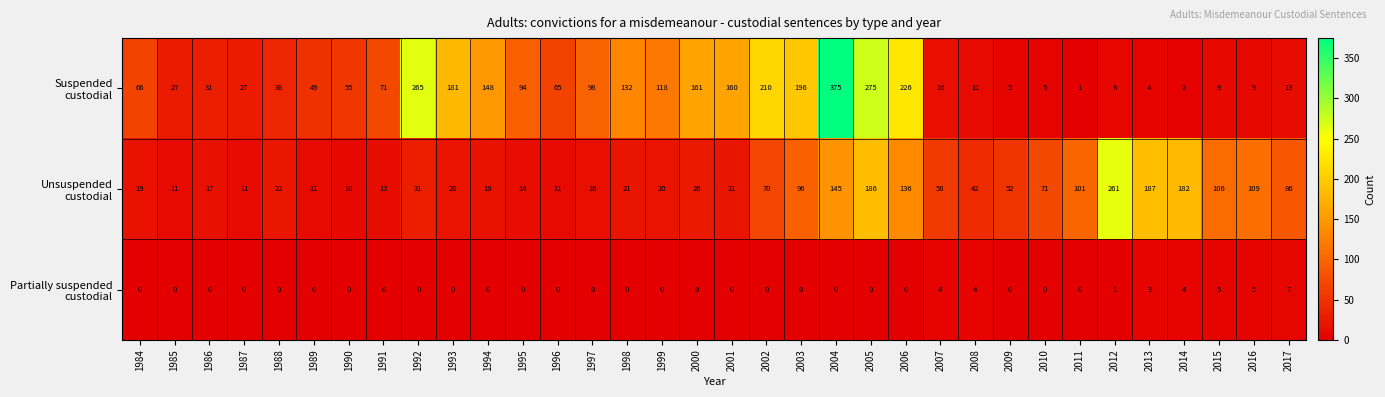

At which category does the chart reach its peak across all series?

2004